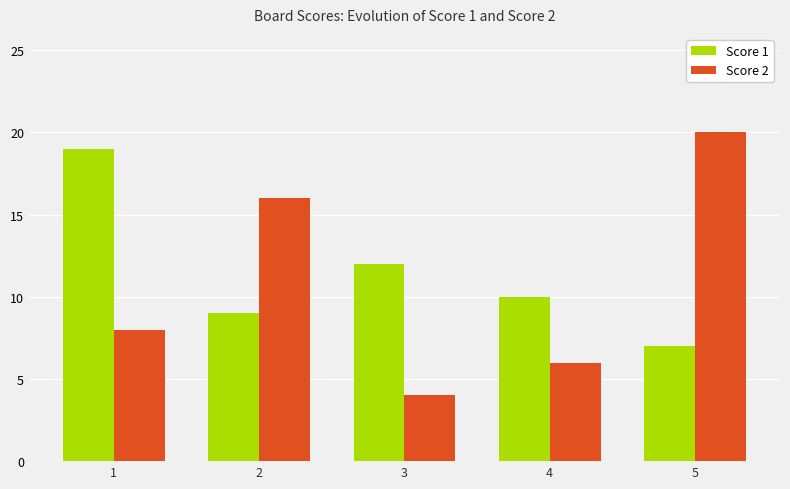

Reading left to right, extract all data points from this chart.

Score 1: 1=19	2=9	3=12	4=10	5=7
Score 2: 1=8	2=16	3=4	4=6	5=20